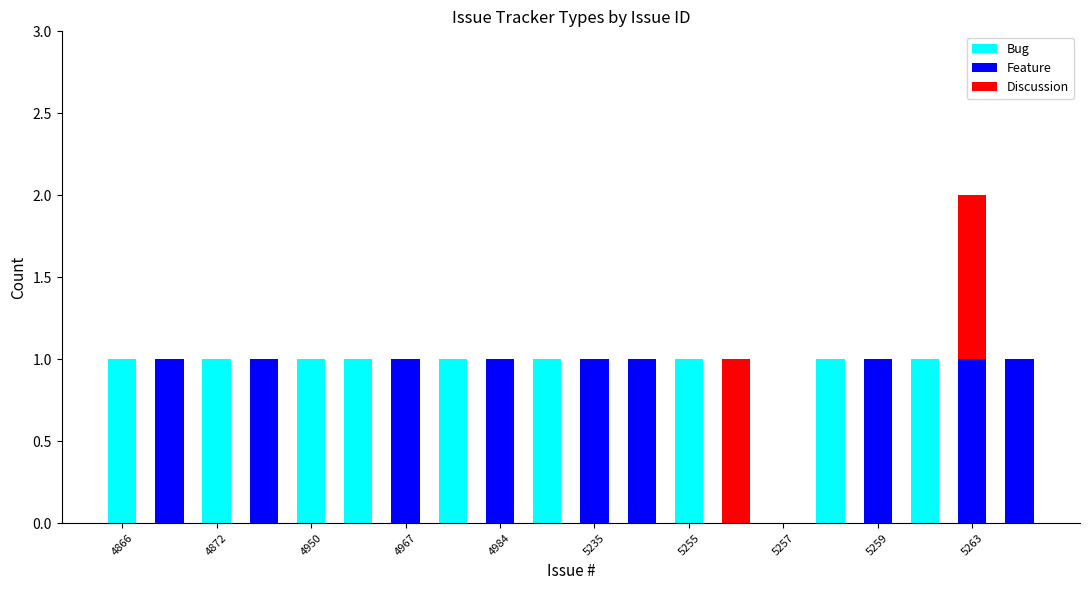

What is the sum of all Bug values?

9